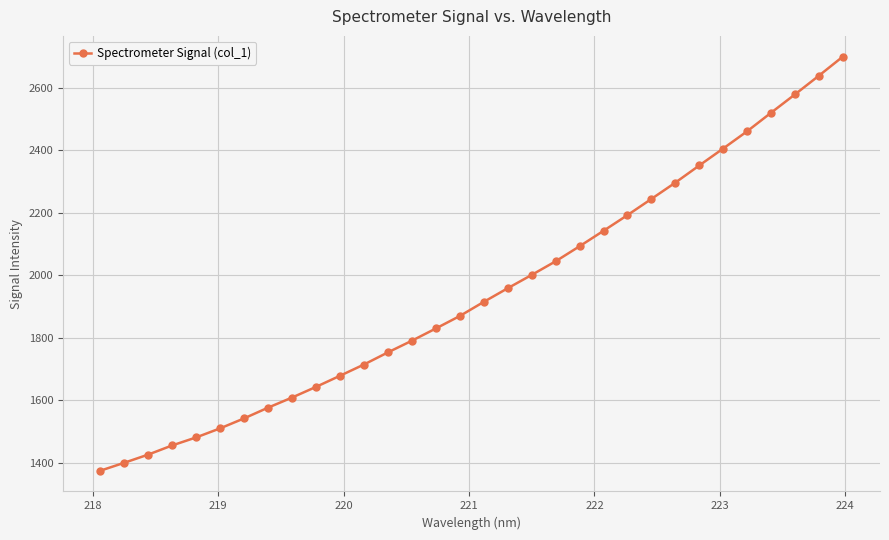

How many lines are shown in the chart?

1